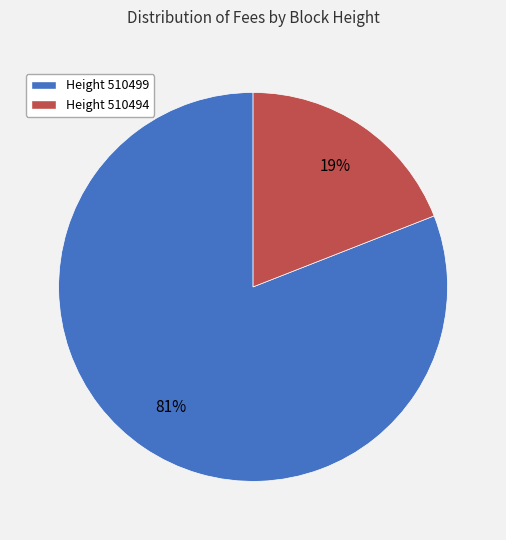

To the nearest percent, what is the difference between the largest and smallest slice percentages?

62%